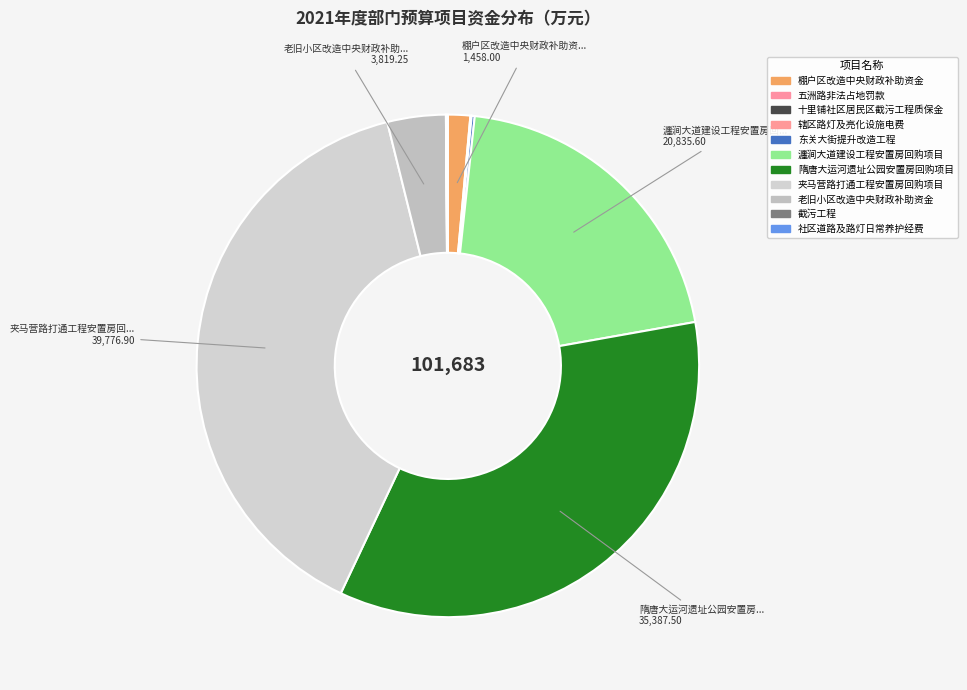

To the nearest percent, what is the average slice percentage?

9%